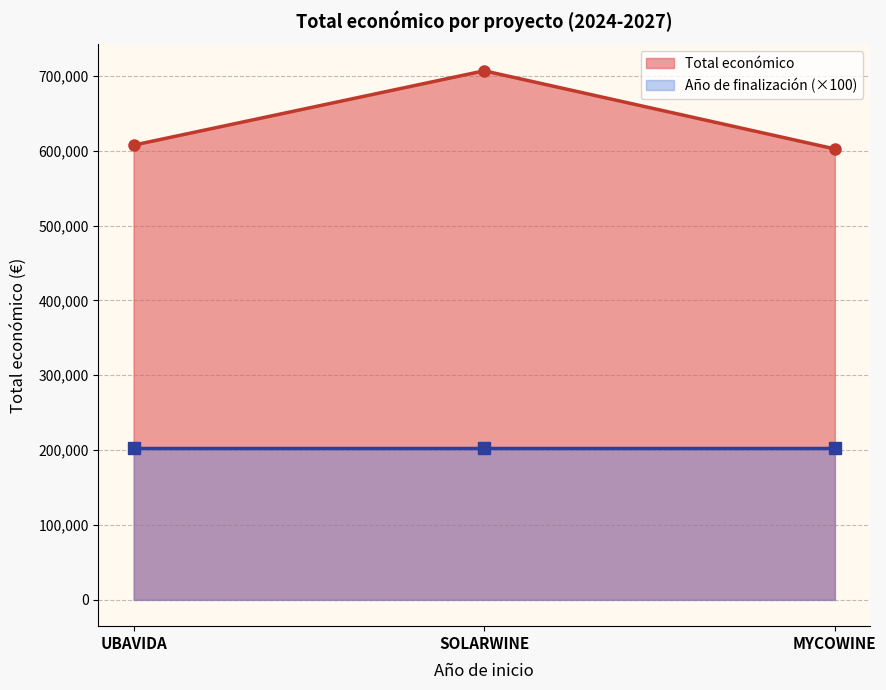

The value of Total económico at SOLARWINE is 706697.0. True or false?

True